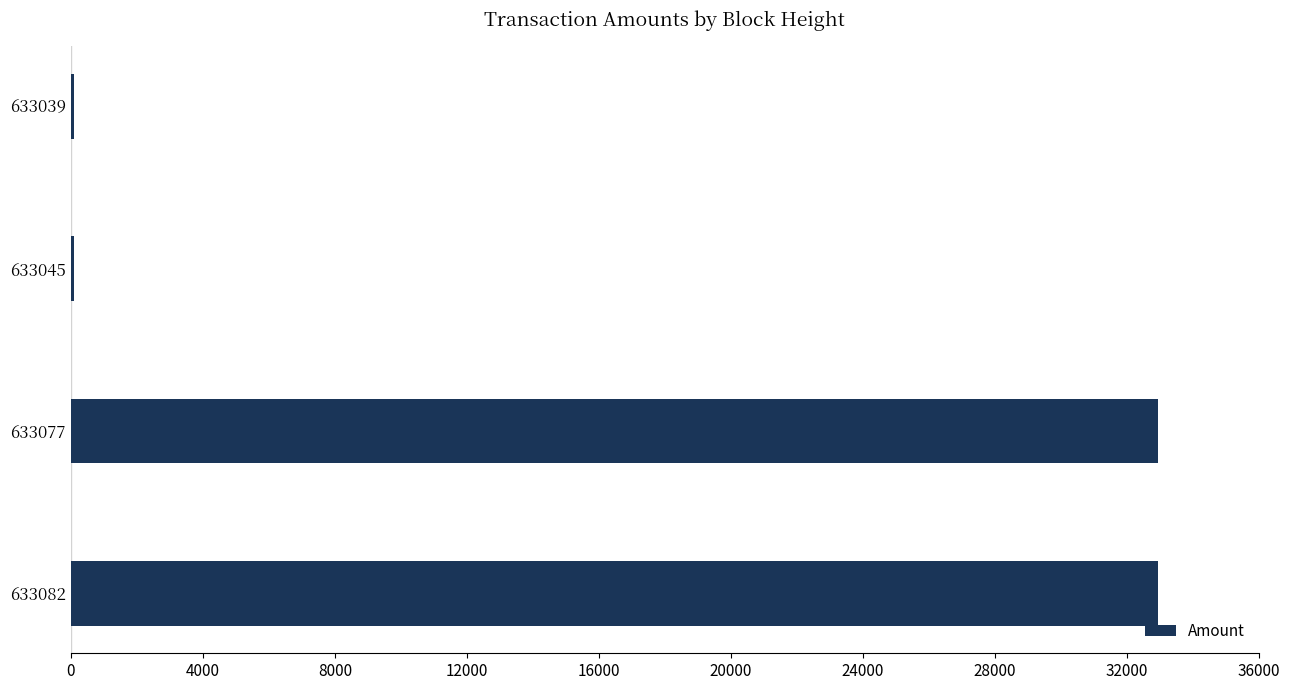

True or false: the data shows 32956.5 at 633077.

True